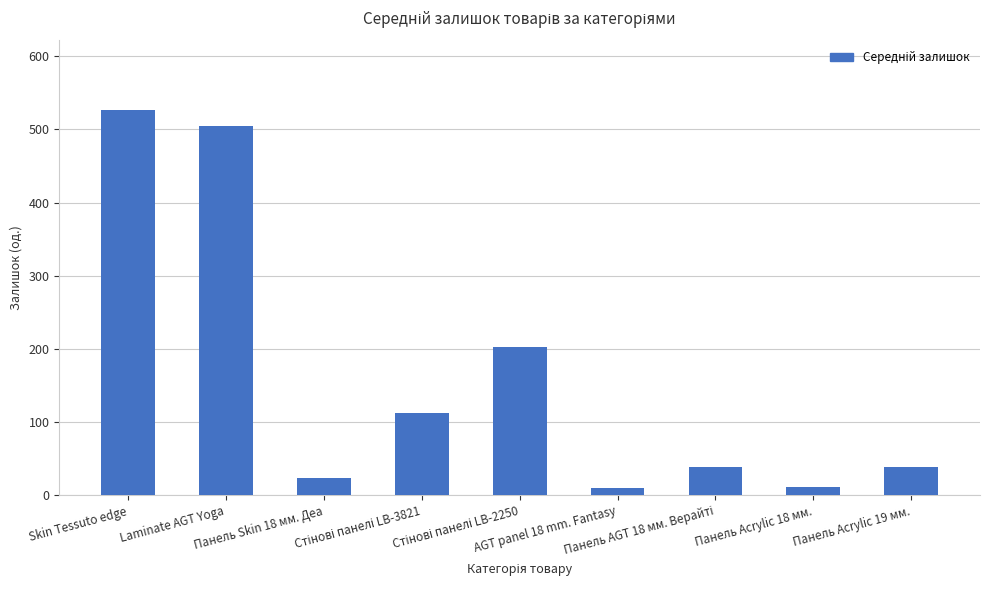

What is the sum of all values?

1469.9